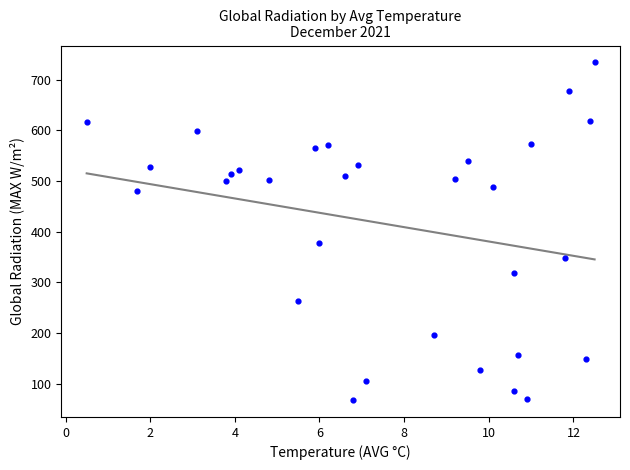

What Y value in the scatter plot is closest to 400?

377.5